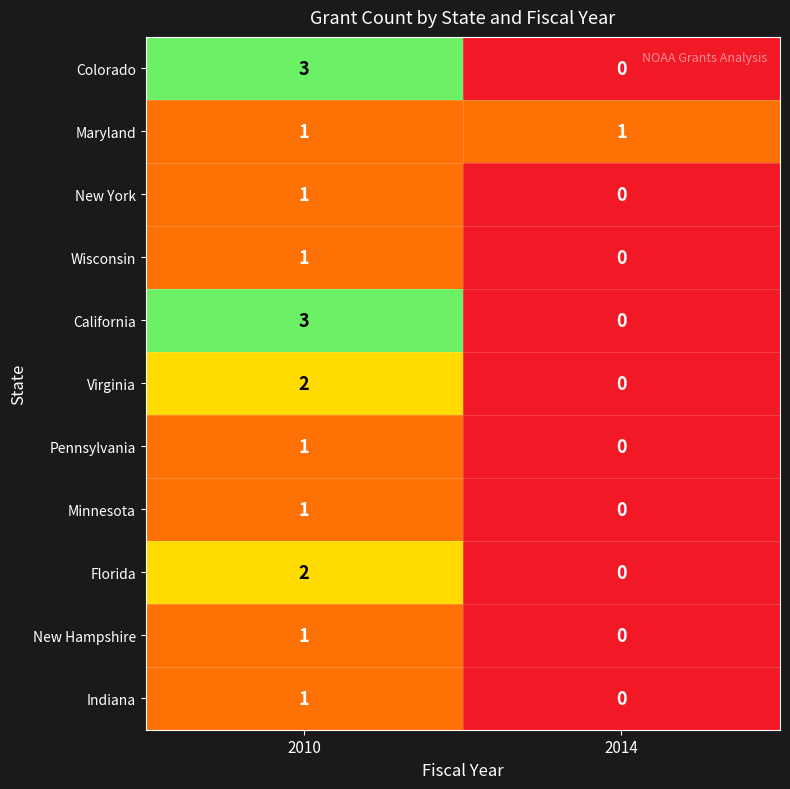

What is the difference between the Colorado values at 2014 and 2010?

3